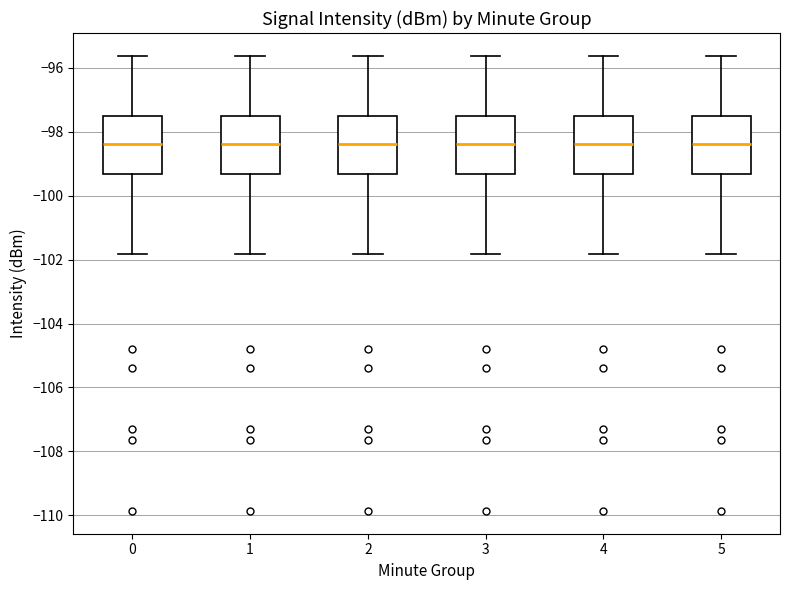

Reading left to right, transcribe this box plot: for each box, give where its median line is, the range the box spans, and where its two whiskers end, as read against the y-axis. The values are not printed on the chart, so give them approximately, as read against the axis.

0: median -98.4, box -99.4 to -97.6, whiskers -101.8 to -95.6
1: median -98.4, box -99.4 to -97.6, whiskers -101.8 to -95.6
2: median -98.4, box -99.4 to -97.6, whiskers -101.8 to -95.6
3: median -98.4, box -99.4 to -97.6, whiskers -101.8 to -95.6
4: median -98.4, box -99.4 to -97.6, whiskers -101.8 to -95.6
5: median -98.4, box -99.4 to -97.6, whiskers -101.8 to -95.6